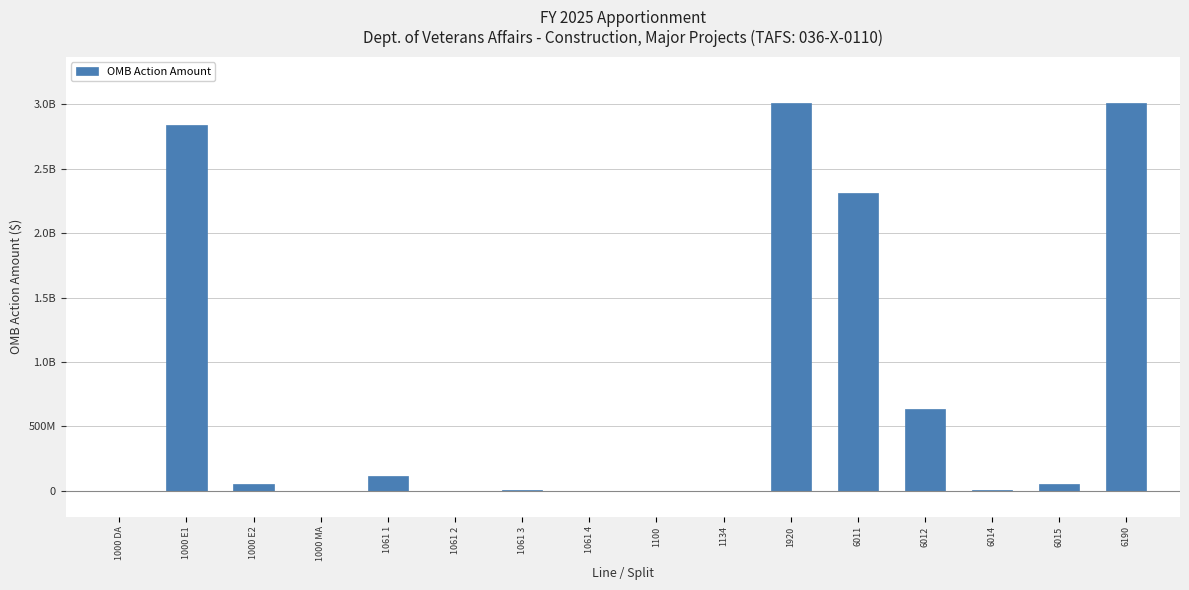

How many data points are above 50317004?

7